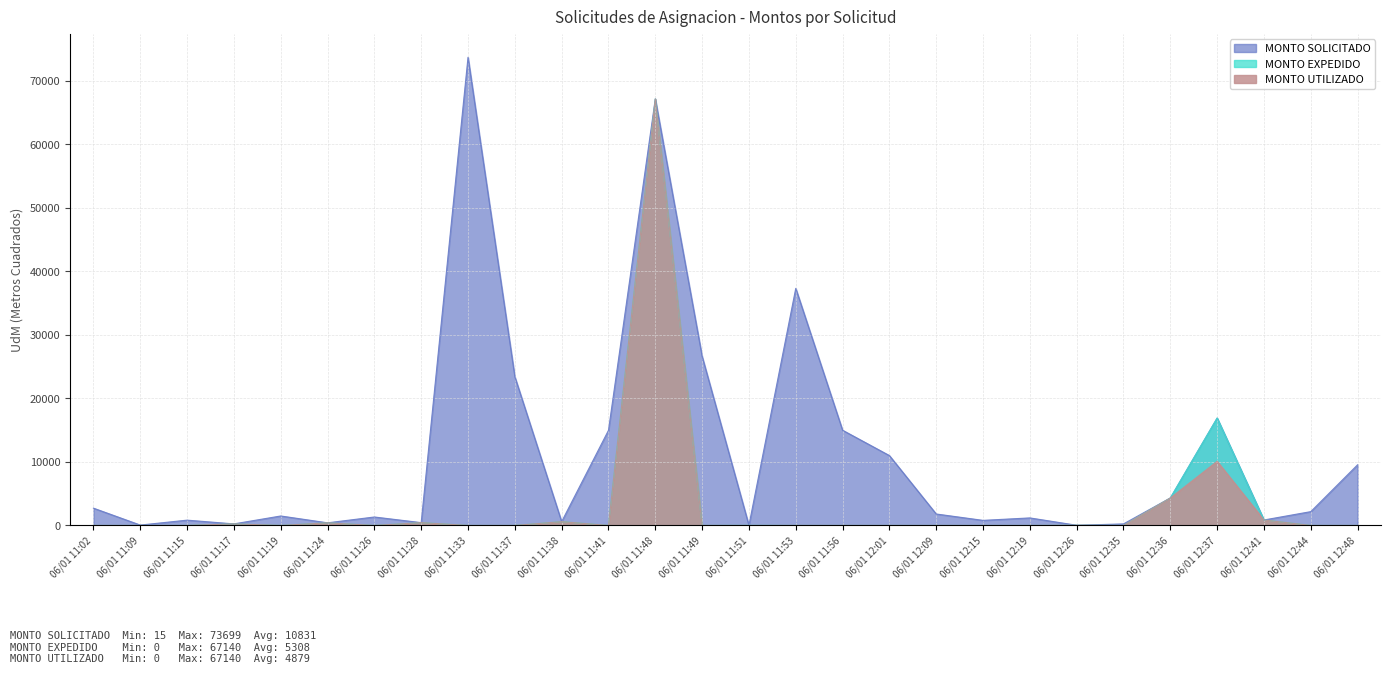

At which category does MONTO EXPEDIDO reach its first local peak?

06/01 11:17